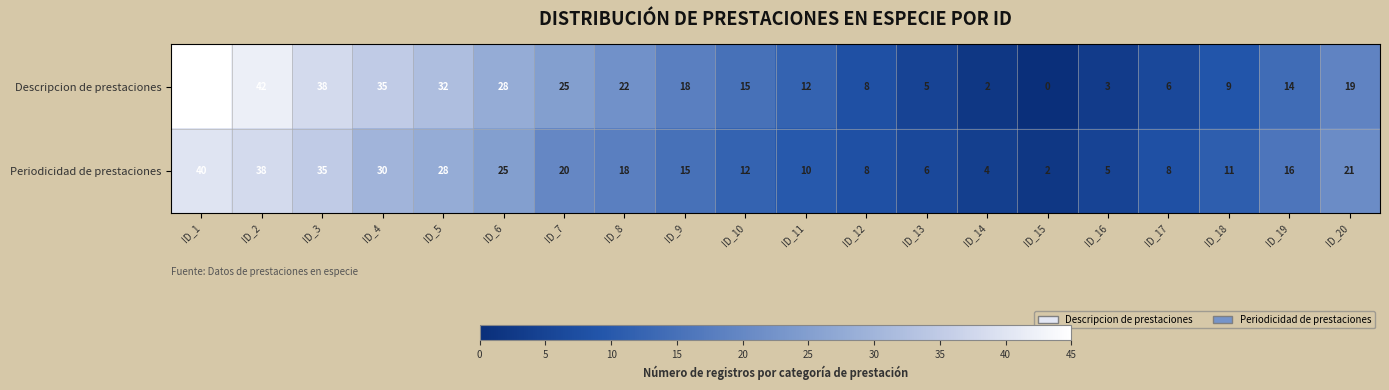

What is the total value across all series at ID_5?

60